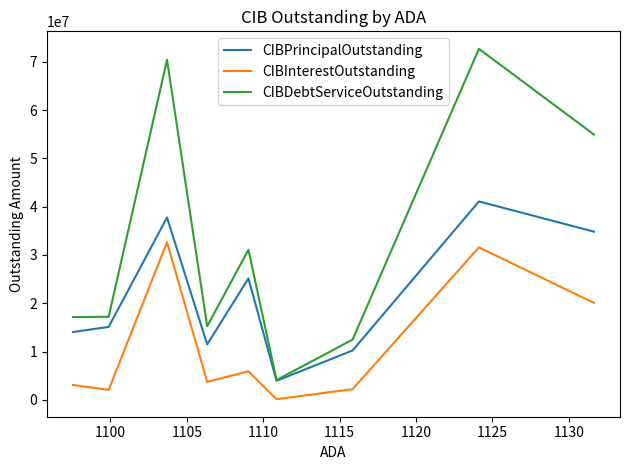

Which series has the largest total across all categories?

CIBDebtServiceOutstanding